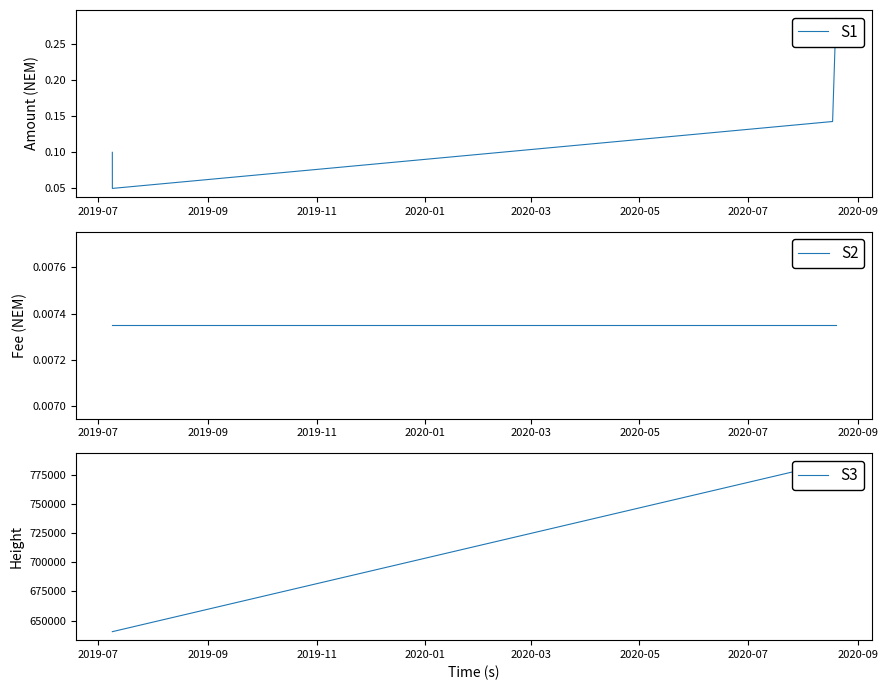

Does the chart display data point markers on the line(s)?

No